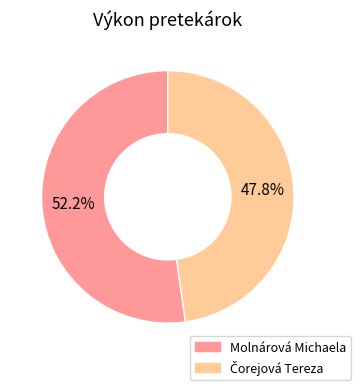

How many slices are in this pie chart?

2